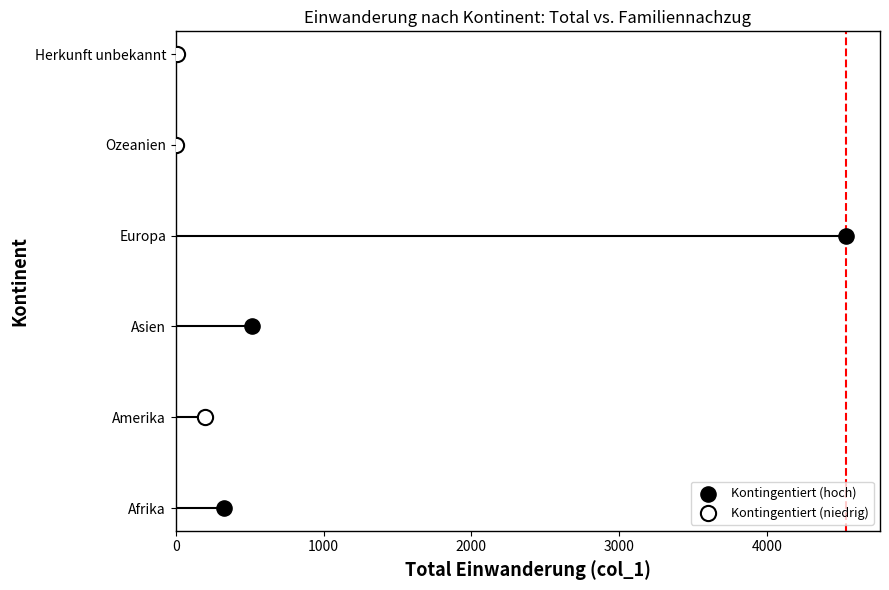

What are all the series names shown in the legend?

Kontingentiert (hoch), Kontingentiert (niedrig)